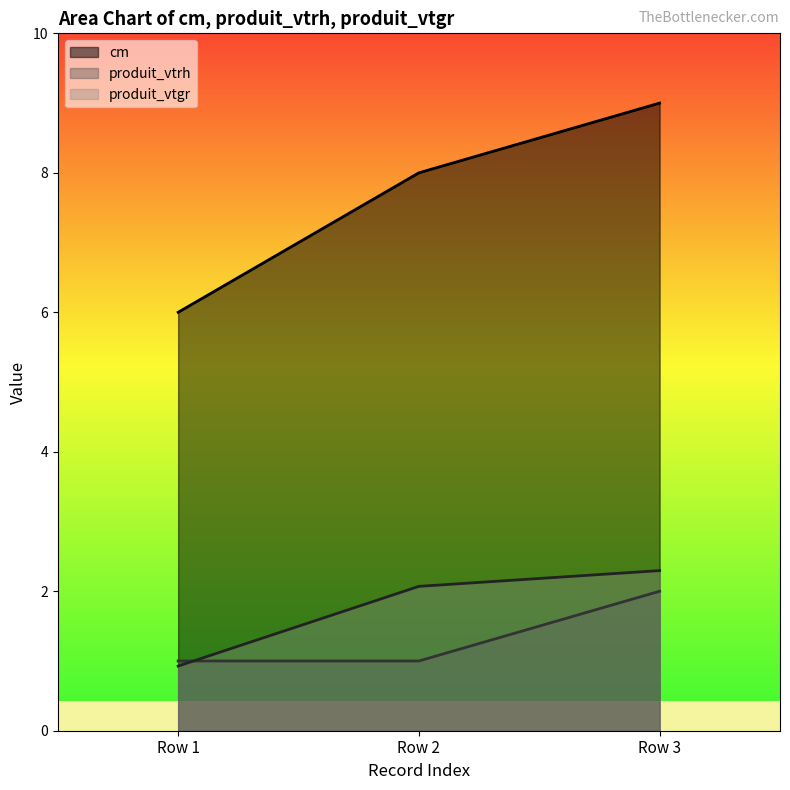

At Row 1, list the series in order from smallest to largest.

produit_vtgr, produit_vtrh, cm